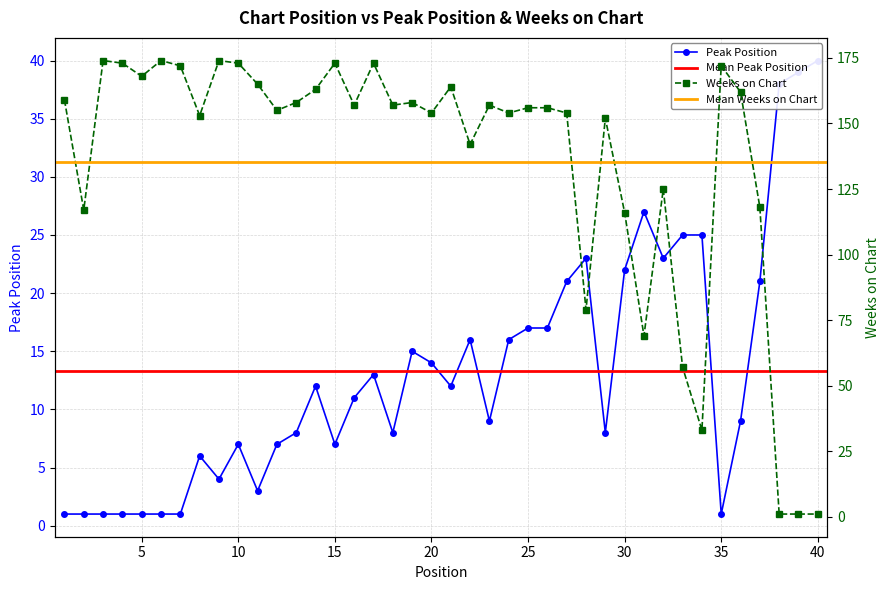

How many lines are shown in the chart?

2